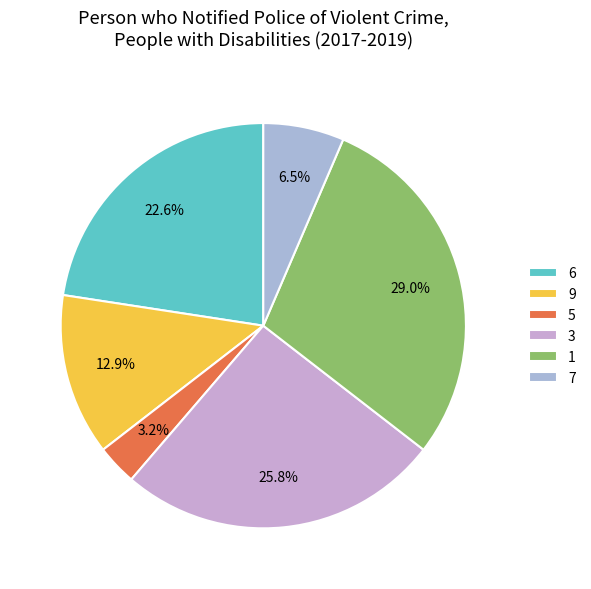

How much of the chart is everything except 5?

96.8%